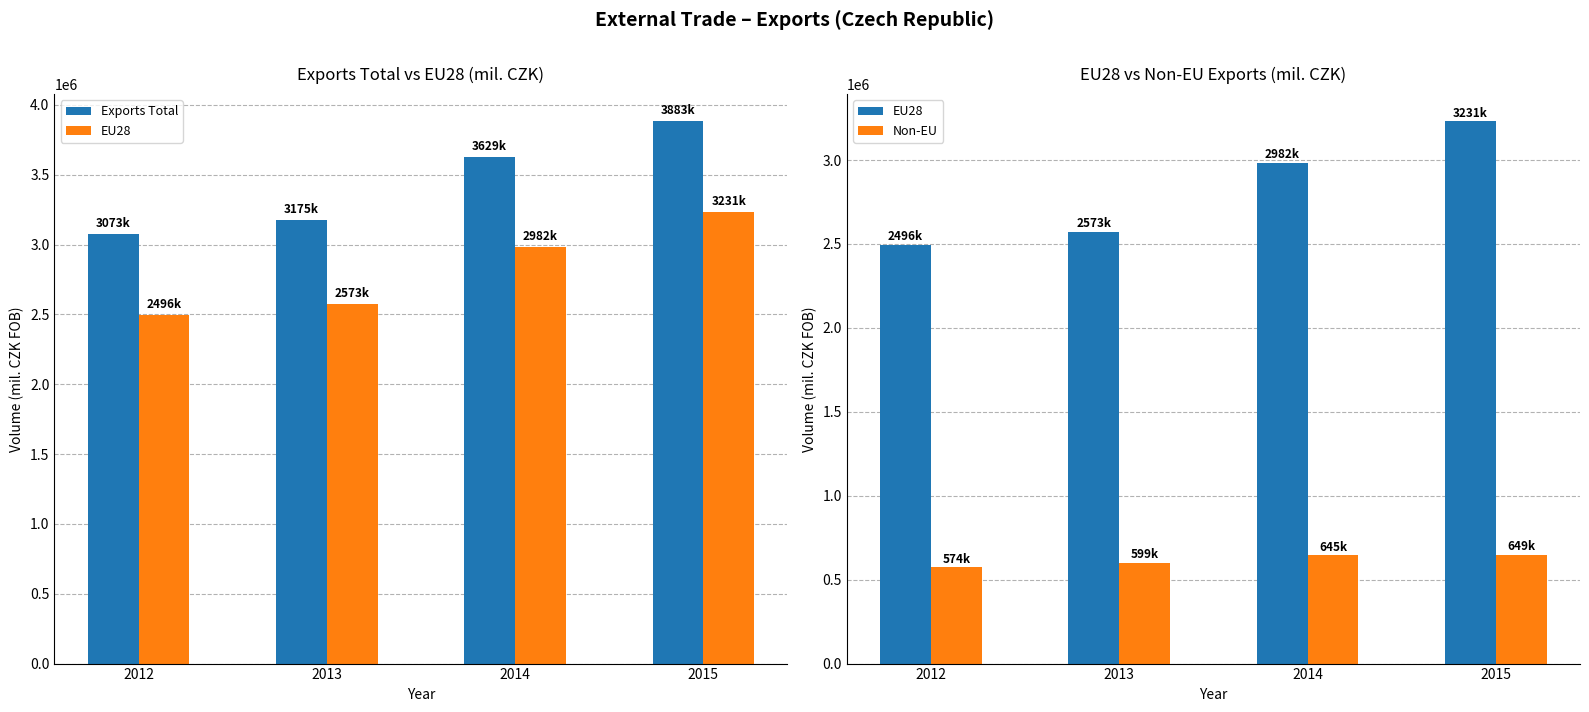

At which label does EU28 reach its peak?

2015